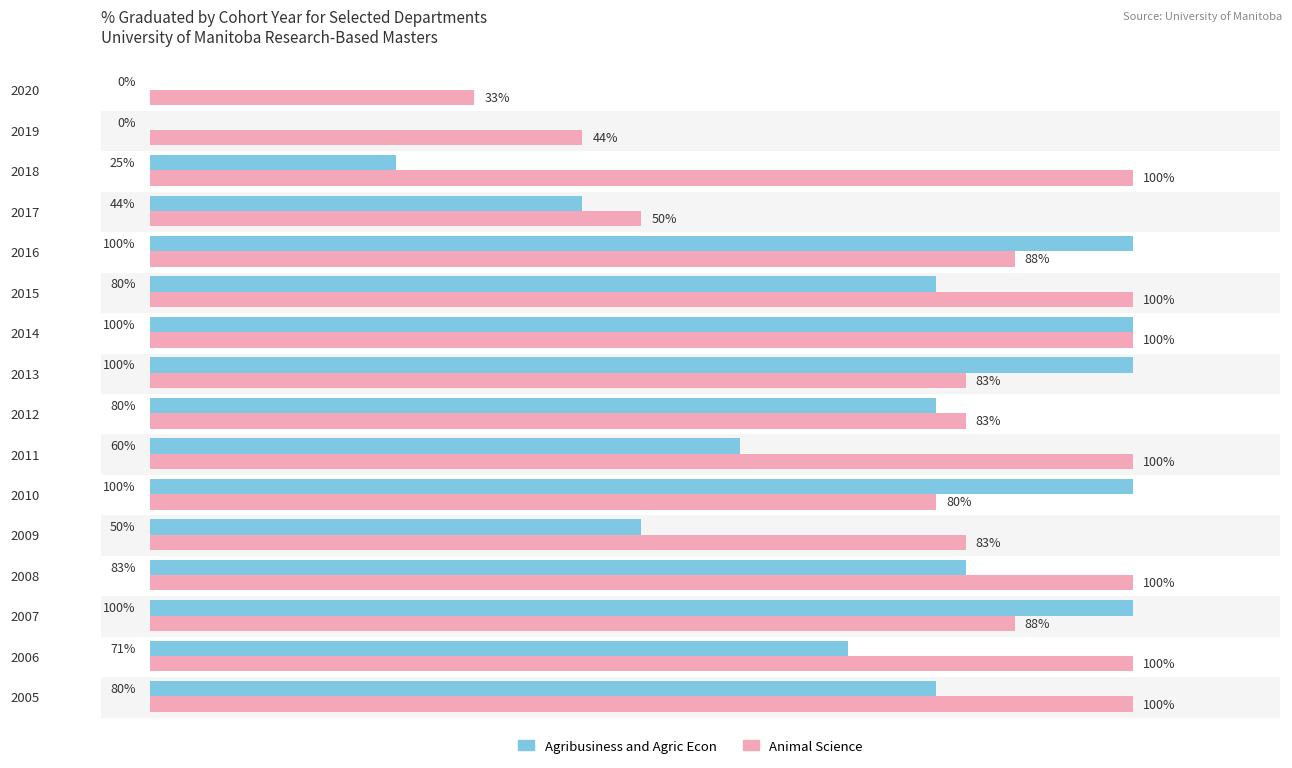

Between 2010 and 2014, which series saw the biggest shift?

Animal Science